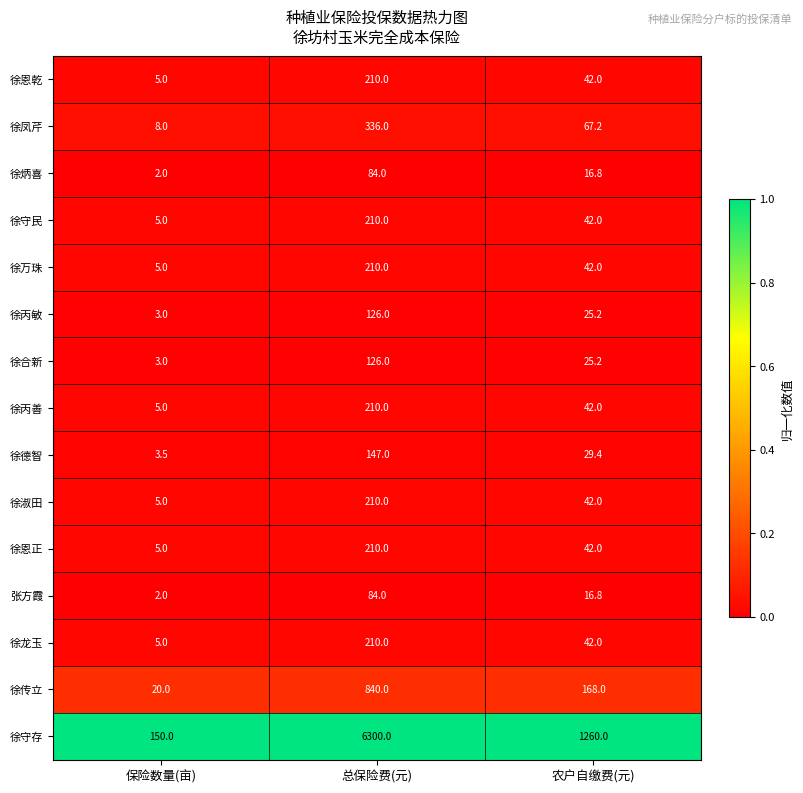

At which category is the sum across all series the highest?

总保险费(元)